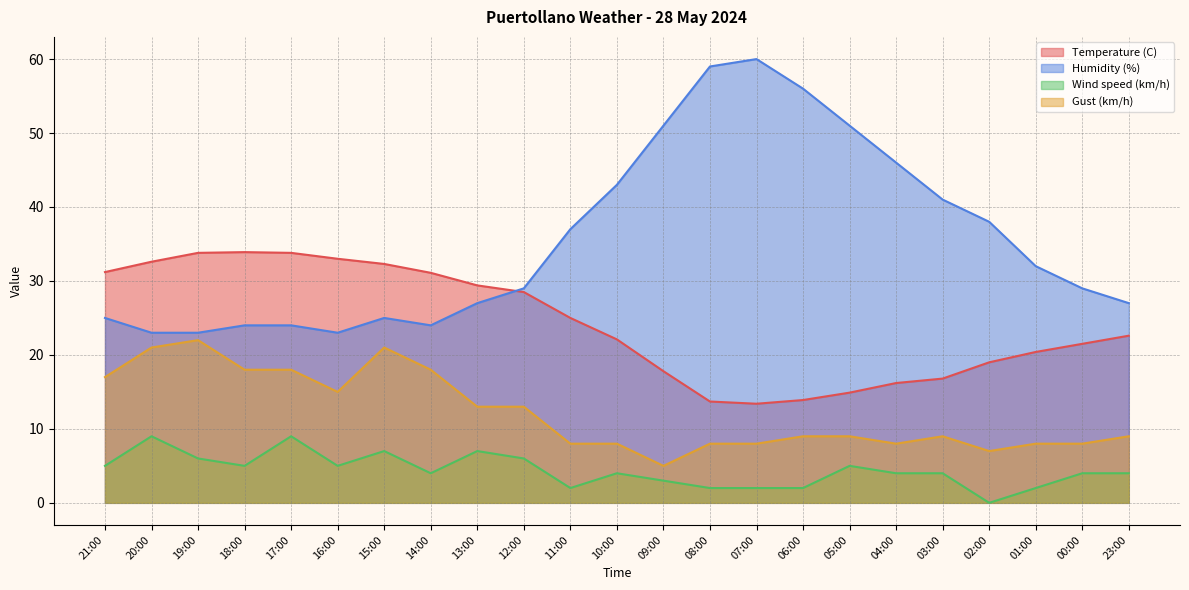

What is the value of the Wind speed (km/h) point at the 5th from the left?

9.0